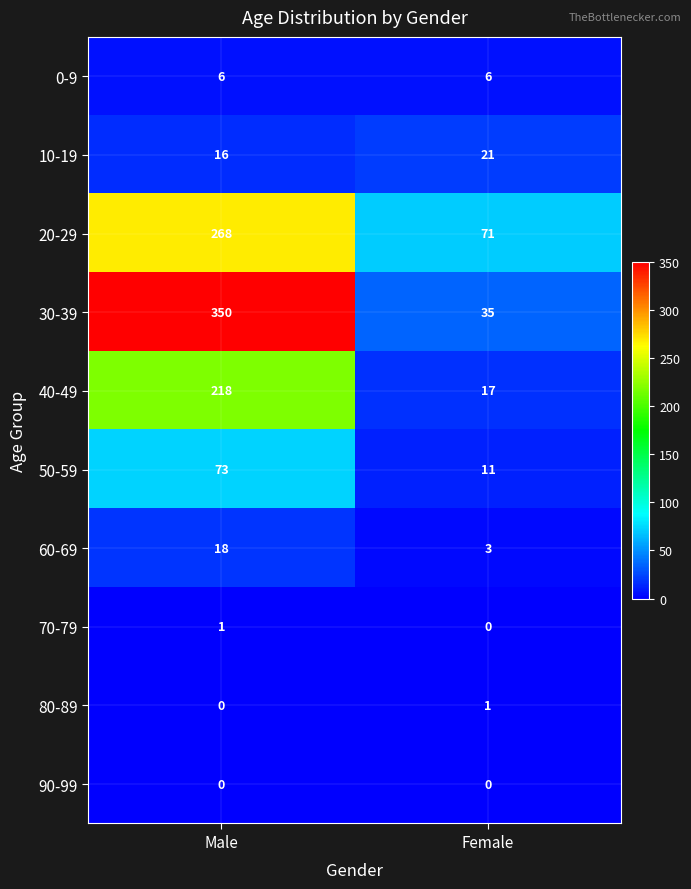

What is the spread (max minus min) of values at Male?

350